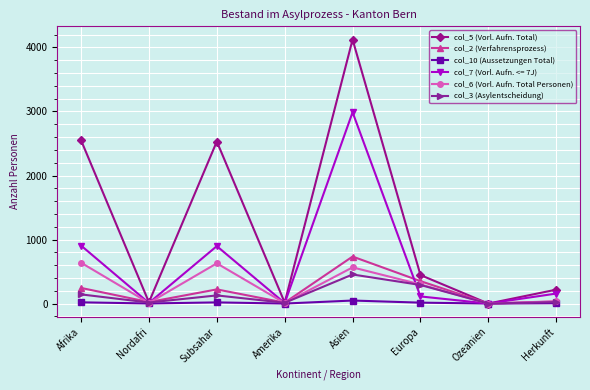

What is the maximum value shown in the chart?

4124